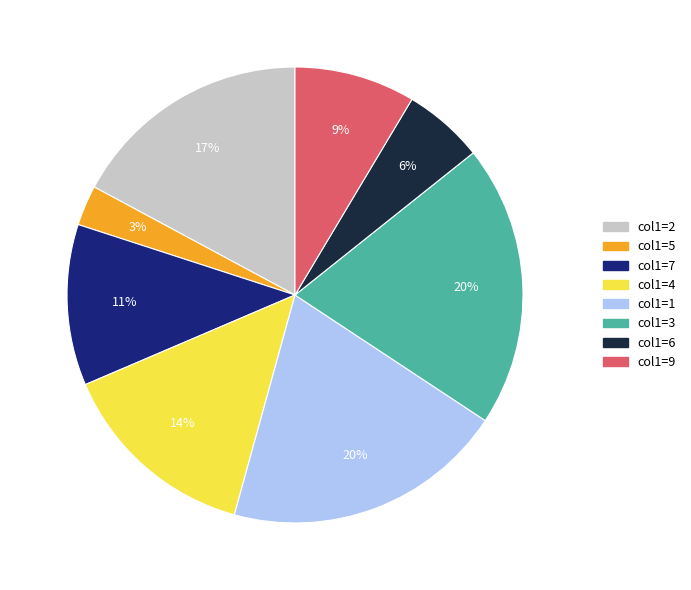

Is the sum of col1=9 and col1=4 greater than half?

No